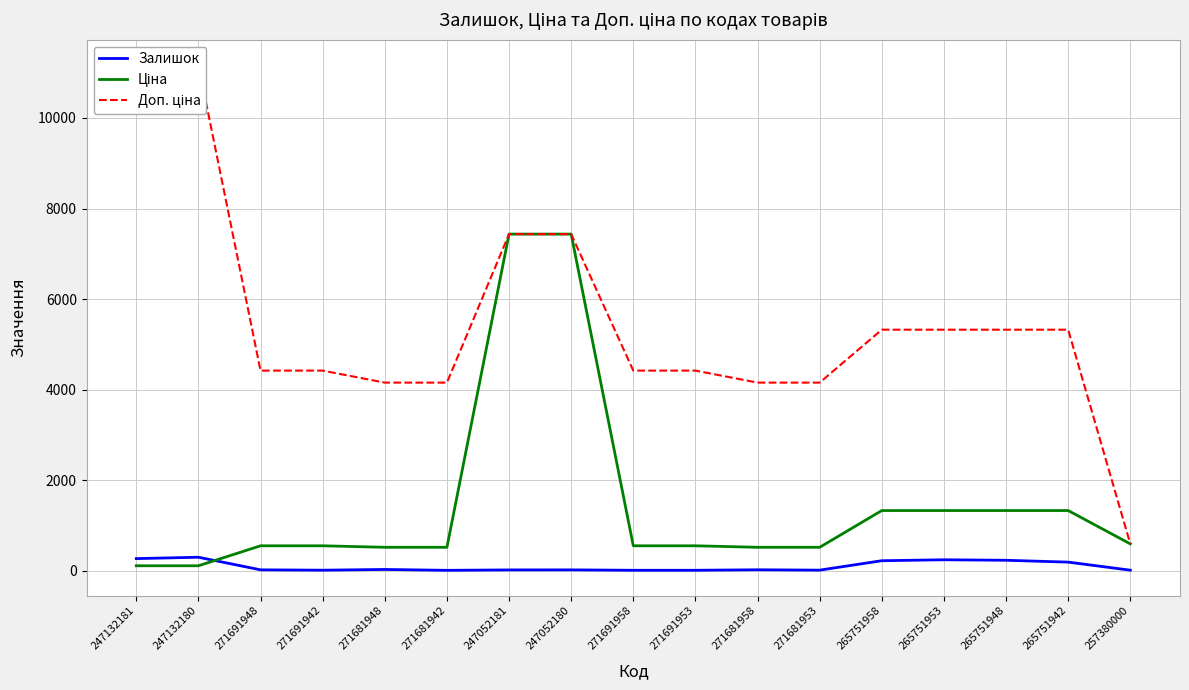

What is the difference between the second highest and second lowest values in the Ціна series?

7324.5